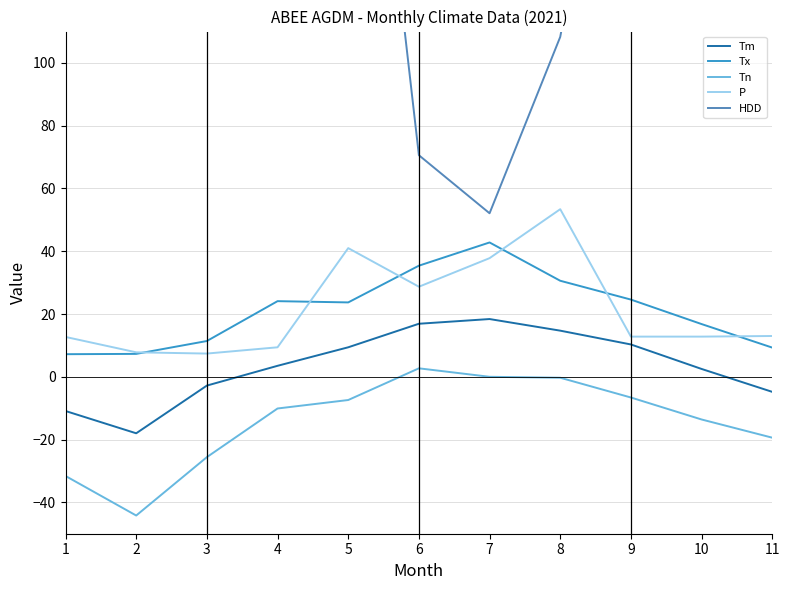

Reading left to right, what are all the values shown in this chart?

Tm: -10.9	-18.0	-2.8	3.5	9.4	16.9	18.4	14.7	10.3	2.5	-4.8
Tx: 7.2	7.3	11.4	24.1	23.7	35.4	42.8	30.6	24.6	16.8	9.3
Tn: -31.6	-44.2	-25.6	-10.1	-7.4	2.7	0.0	-0.3	-6.6	-13.6	-19.4
P: 12.7	7.8	7.4	9.4	41.0	28.7	37.8	53.4	12.8	12.8	13.0
HDD: 896.5	1008.9	645.4	436.1	267.5	70.6	52.1	108.3	229.7	481.8	684.3